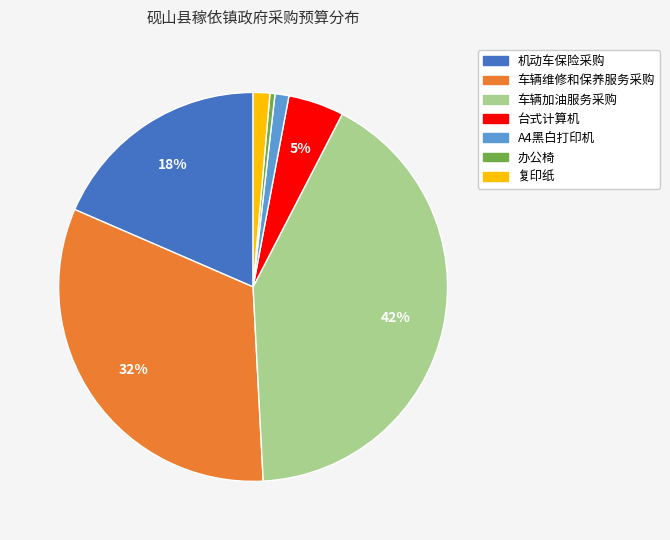

Is there any slice that represents more than half of the pie?

No